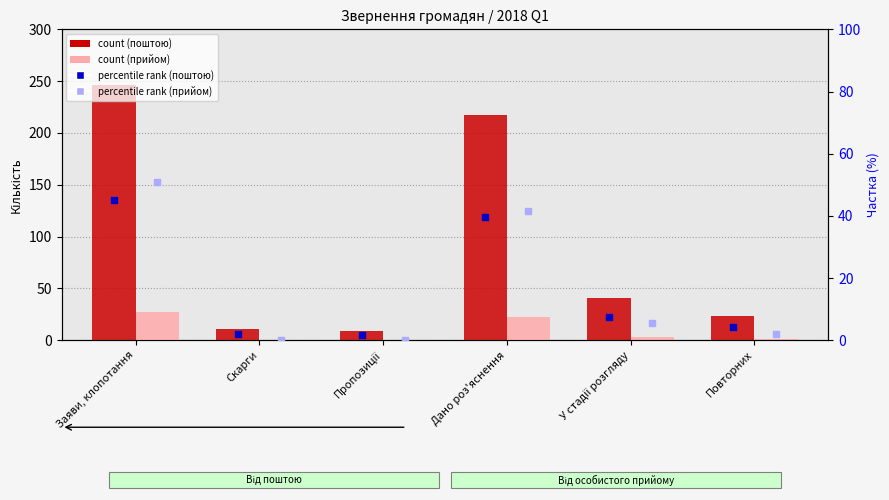

Which series has the widest spread of Y values?

Від громадян поштою